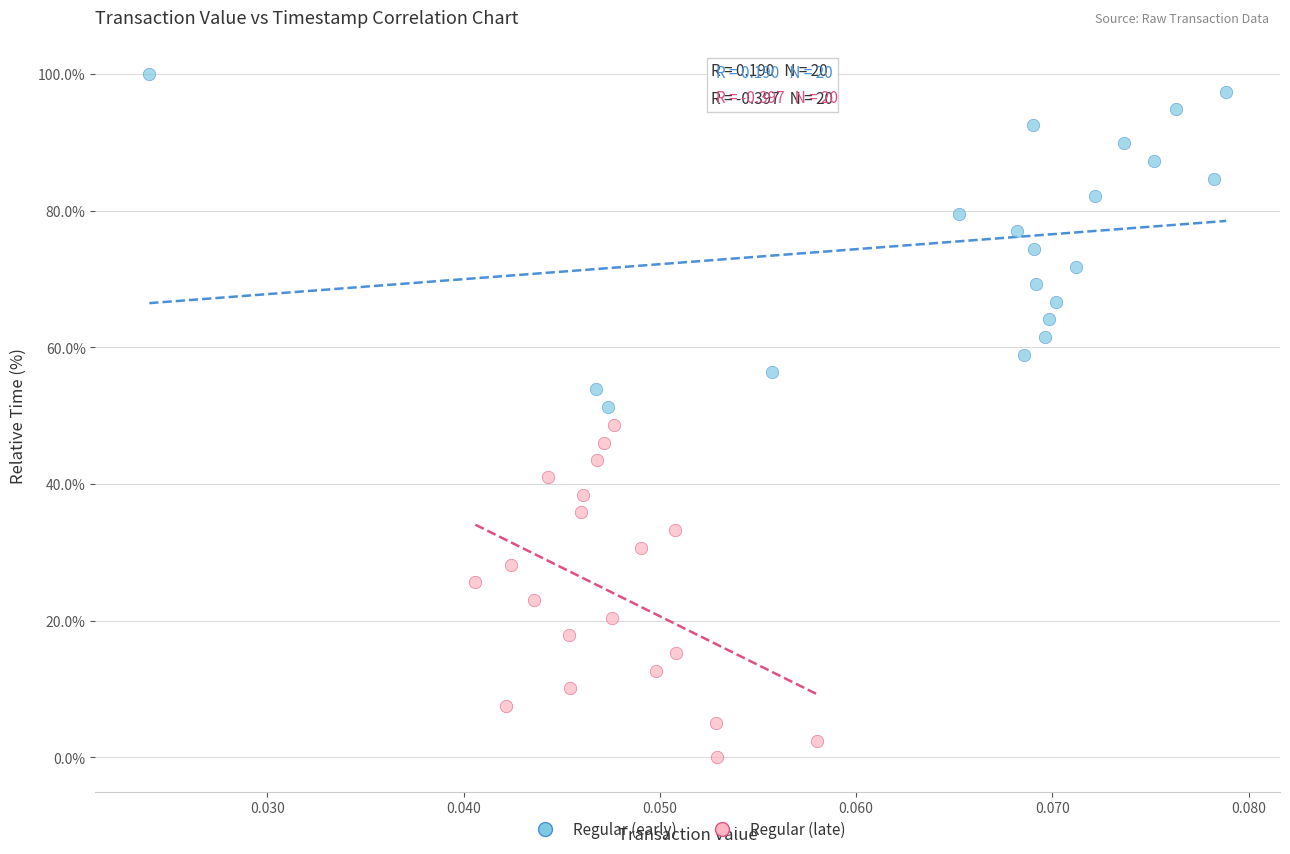

Which series reaches the minimum Y coordinate?

Regular (late)